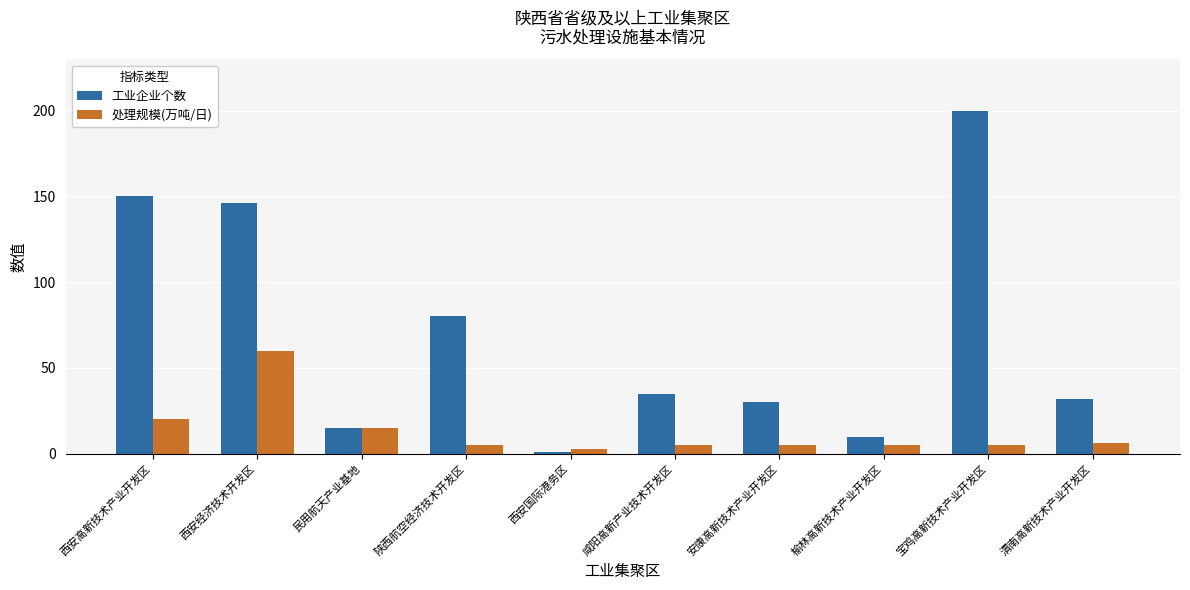

How many bars are there in total?

20